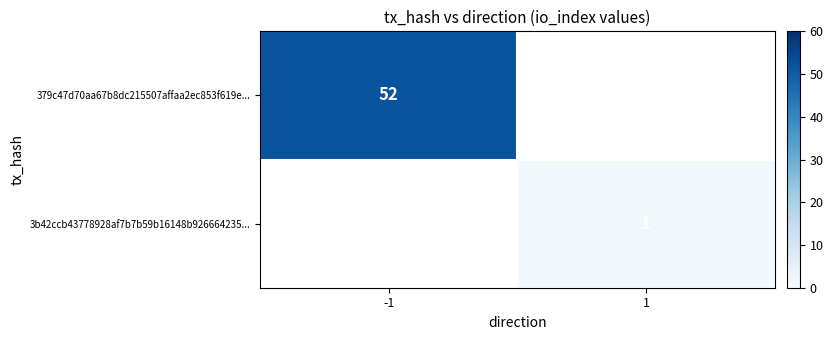

Between 1 and -1, which is larger?

-1